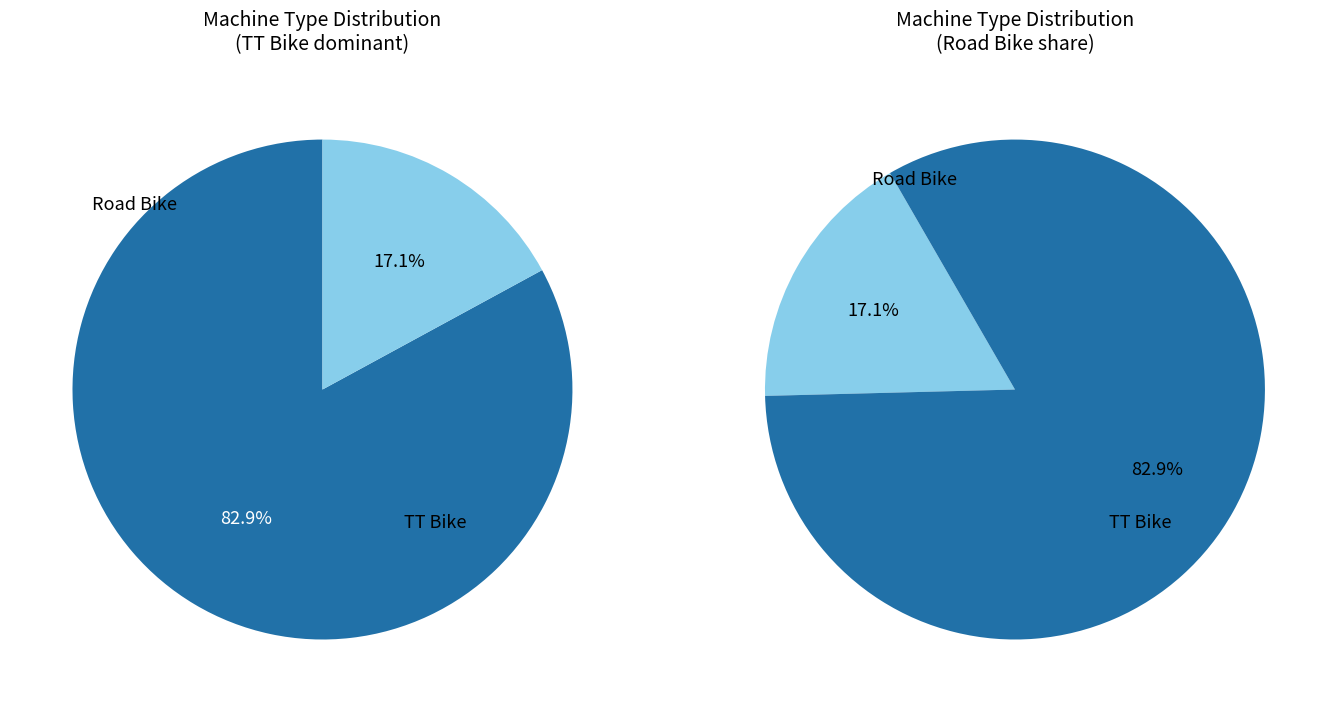

Approximately how many times larger is the value at TT Bike compared to Road Bike?

4.9